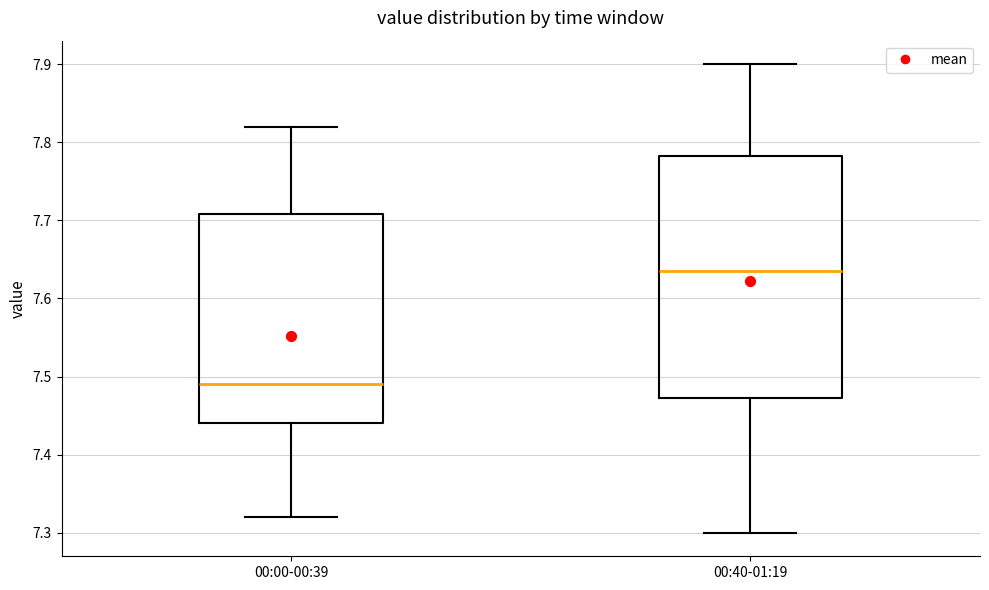

Where does the upper whisker of the box for 00:00-00:39 end on the y-axis? The values are not printed on the chart, so give them approximately, as read against the axis.

7.82